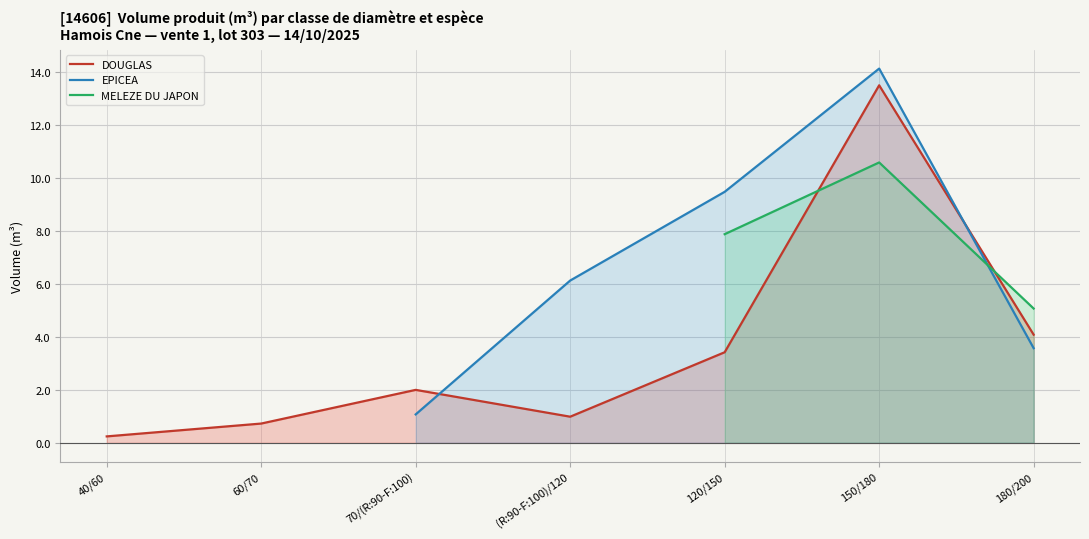

In DOUGLAS, how many points are higher than both neighbors (excluding endpoints)?

2